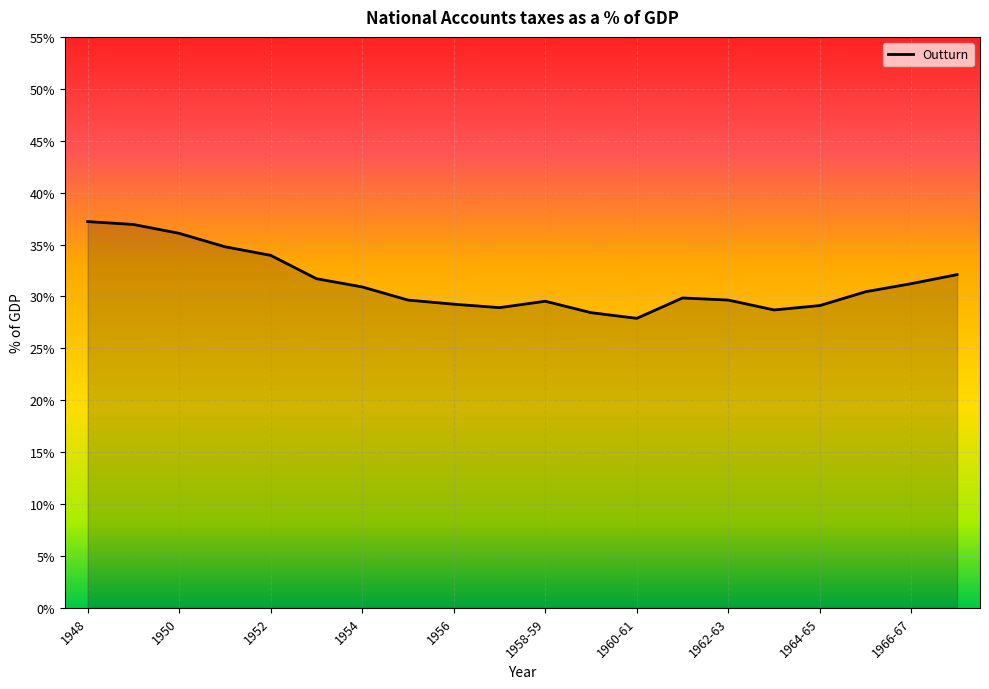

What is the greatest value displayed?

37.2